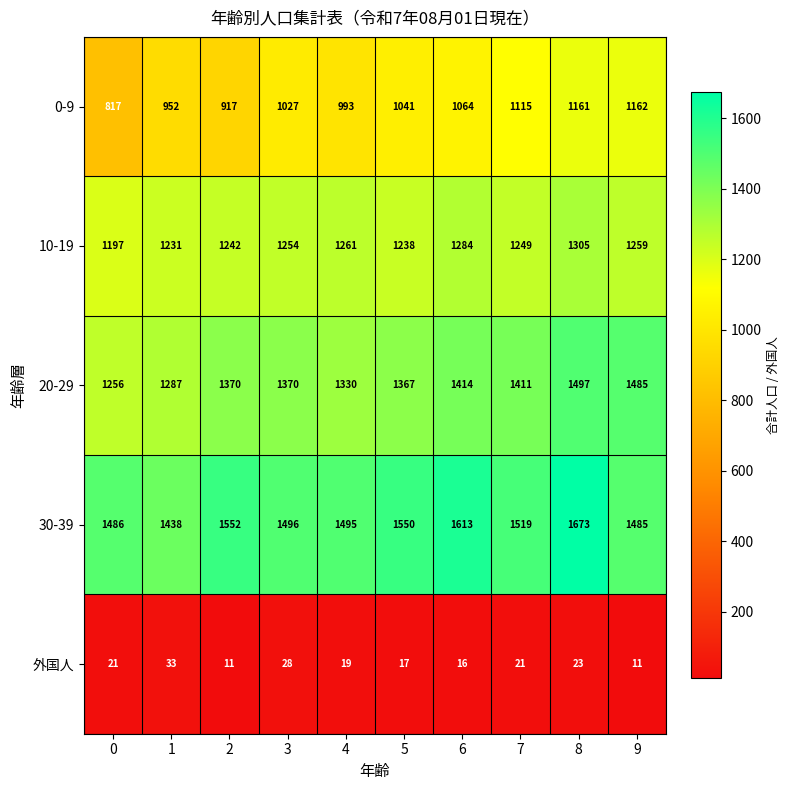

What is the total value across all series at 2?

5092